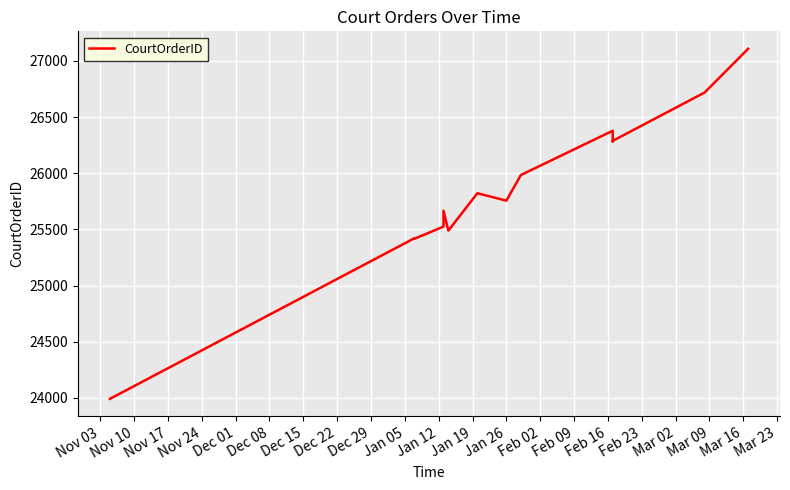

What is the difference between the values at Feb 09 and Jan 26?

435